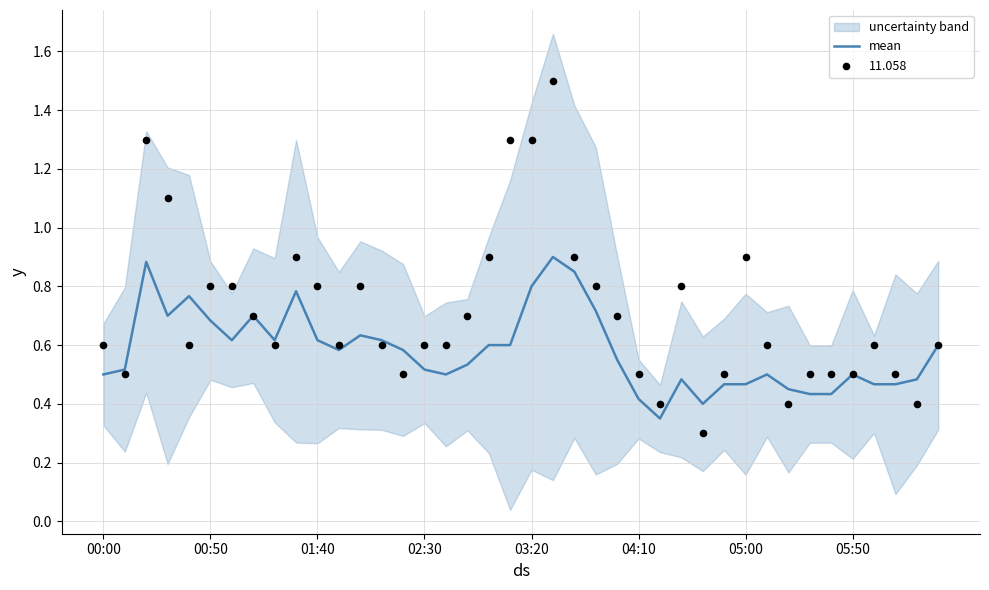

Between 12 and 33, which is larger?

12